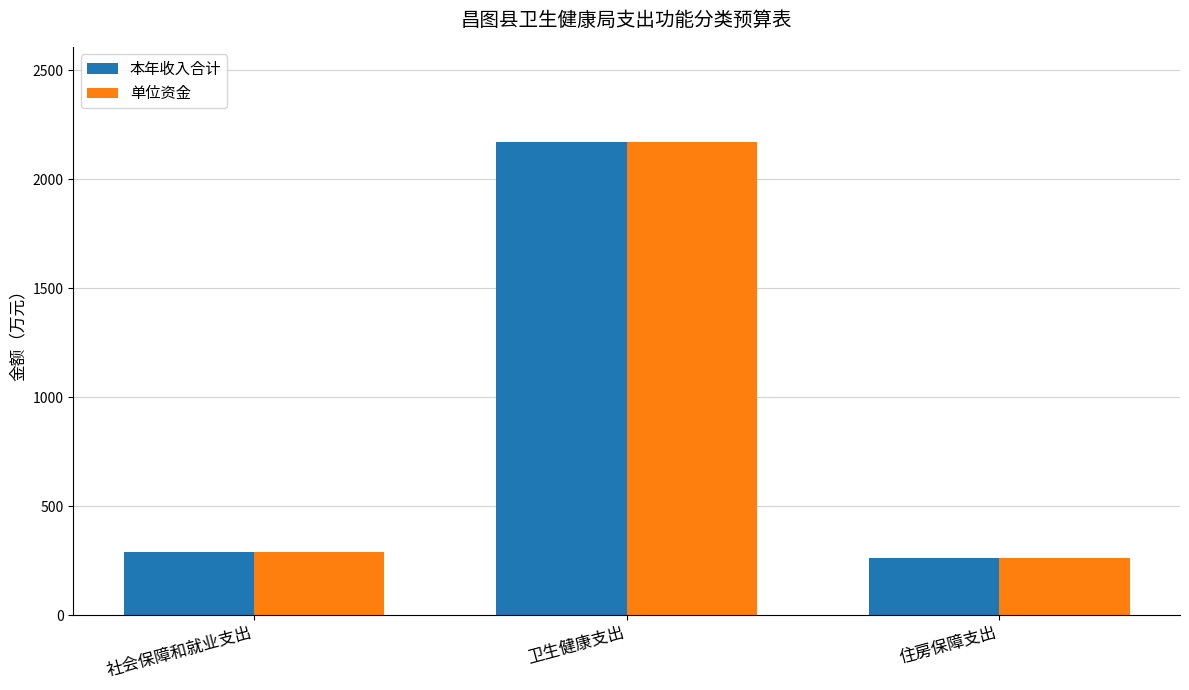

How many groups of bars are there?

3